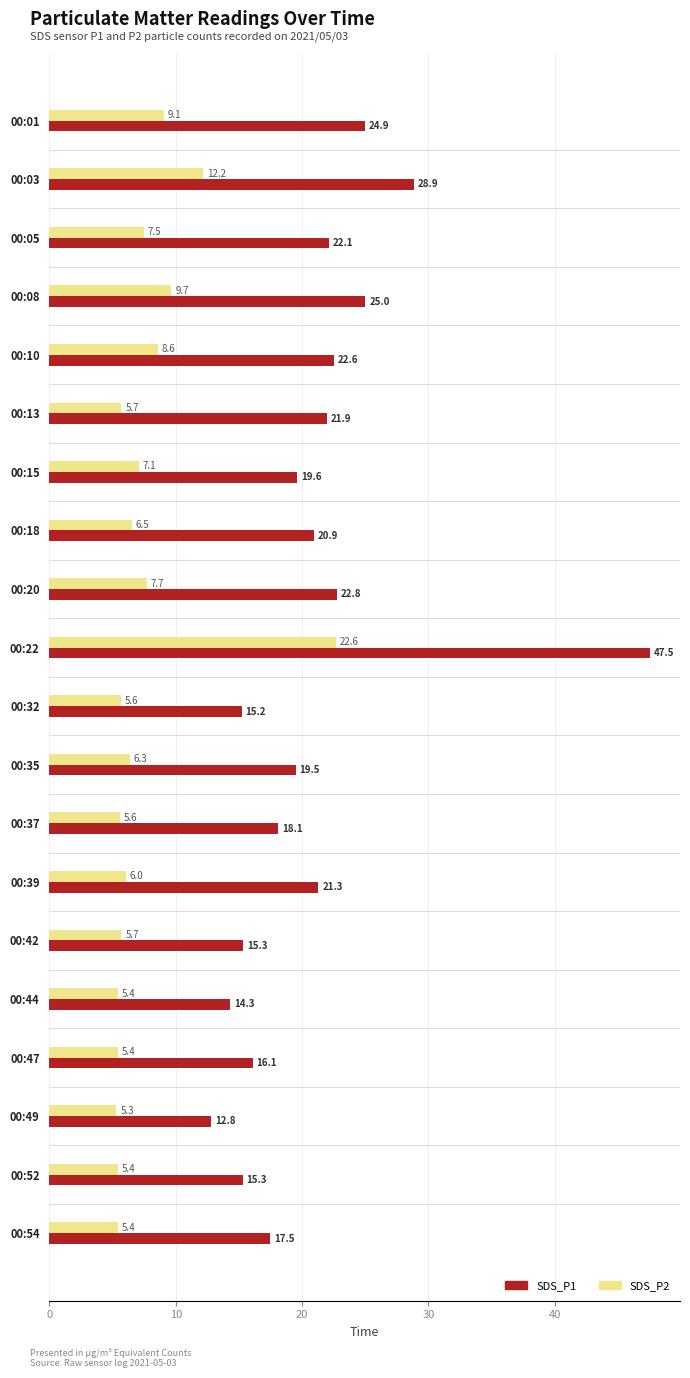

Which series has the widest spread of values?

SDS_P1